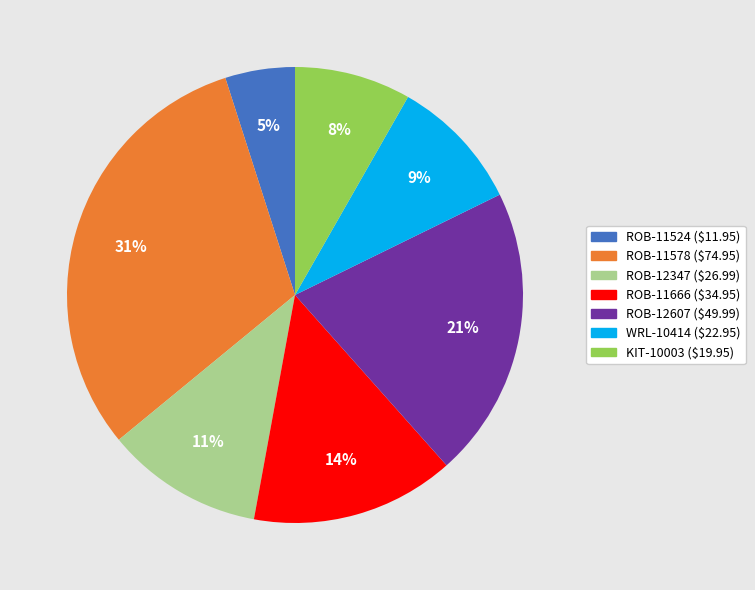

How many slices are in this pie chart?

7